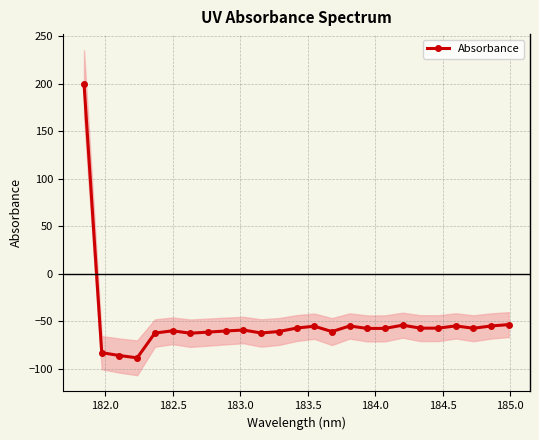

How many series are shown in this chart?

1